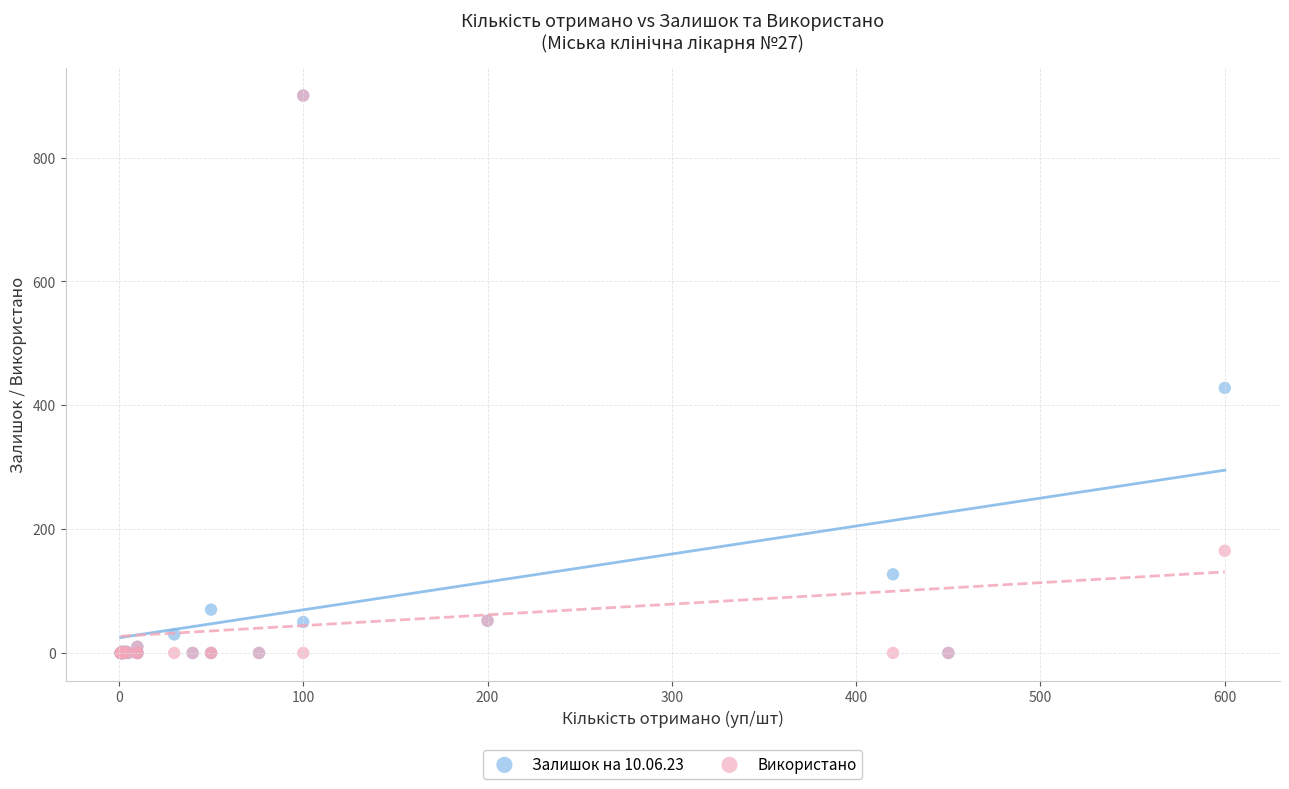

In the Використано series, what Y value is closest to 450?

165